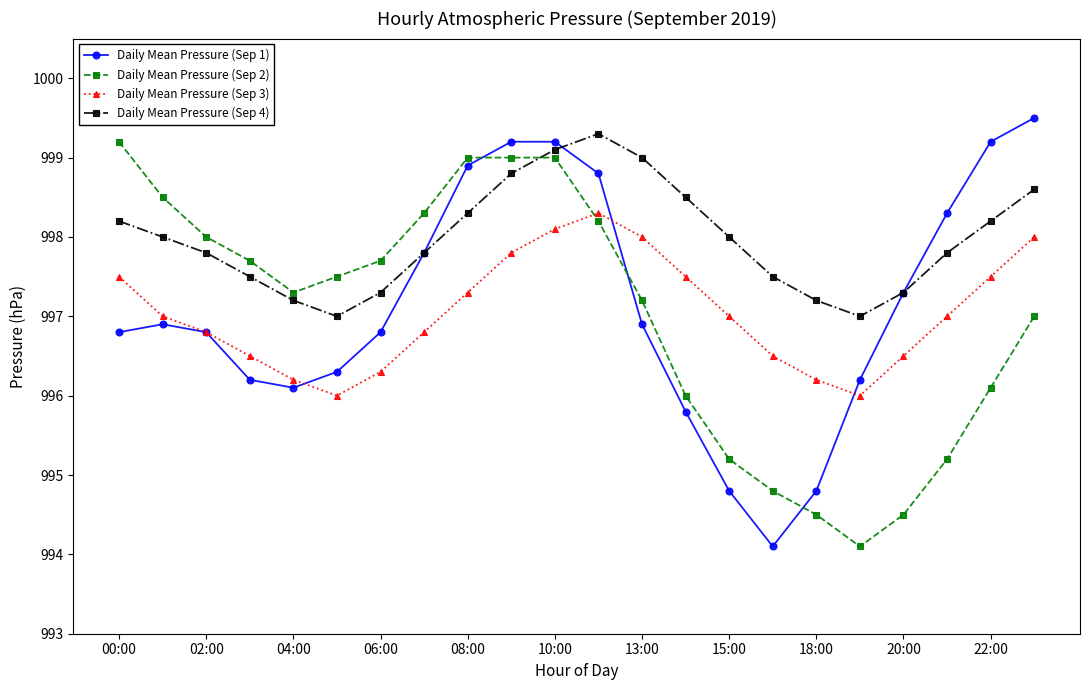

Reading left to right, what are all the values shown in this chart?

Daily Mean Pressure (Sep 1): 996.8	996.9	996.8	996.2	996.1	996.3	996.8	997.8	998.9	999.2	999.2	998.8	996.9	995.8	994.8	994.1	994.8	996.2	997.3	998.3	999.2	999.5
Daily Mean Pressure (Sep 2): 999.2	998.5	998.0	997.7	997.3	997.5	997.7	998.3	999.0	999.0	999.0	998.2	997.2	996.0	995.2	994.8	994.5	994.1	994.5	995.2	996.1	997.0
Daily Mean Pressure (Sep 3): 997.5	997.0	996.8	996.5	996.2	996.0	996.3	996.8	997.3	997.8	998.1	998.3	998.0	997.5	997.0	996.5	996.2	996.0	996.5	997.0	997.5	998.0
Daily Mean Pressure (Sep 4): 998.2	998.0	997.8	997.5	997.2	997.0	997.3	997.8	998.3	998.8	999.1	999.3	999.0	998.5	998.0	997.5	997.2	997.0	997.3	997.8	998.2	998.6